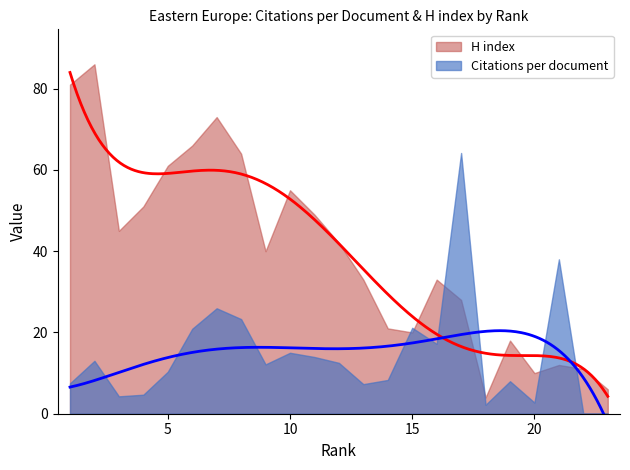

What is the maximum value for Citations per document?

64.2